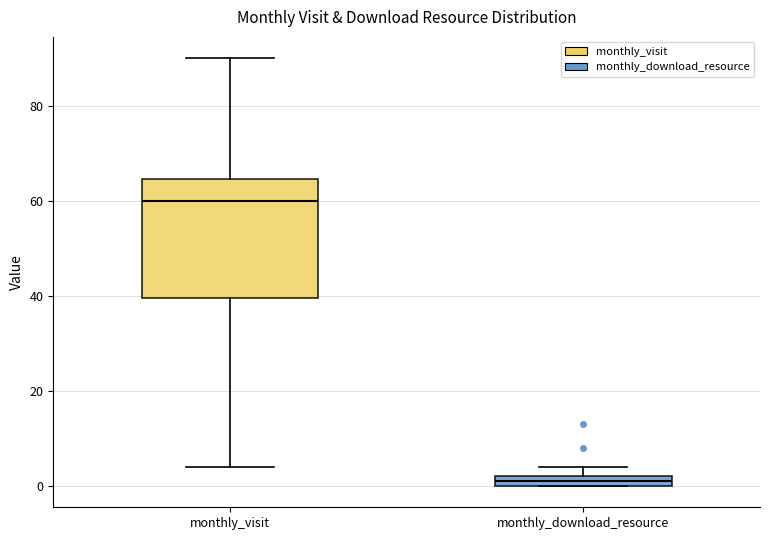

Which box is the tallest, from its lower edge to its upper edge?

monthly_visit